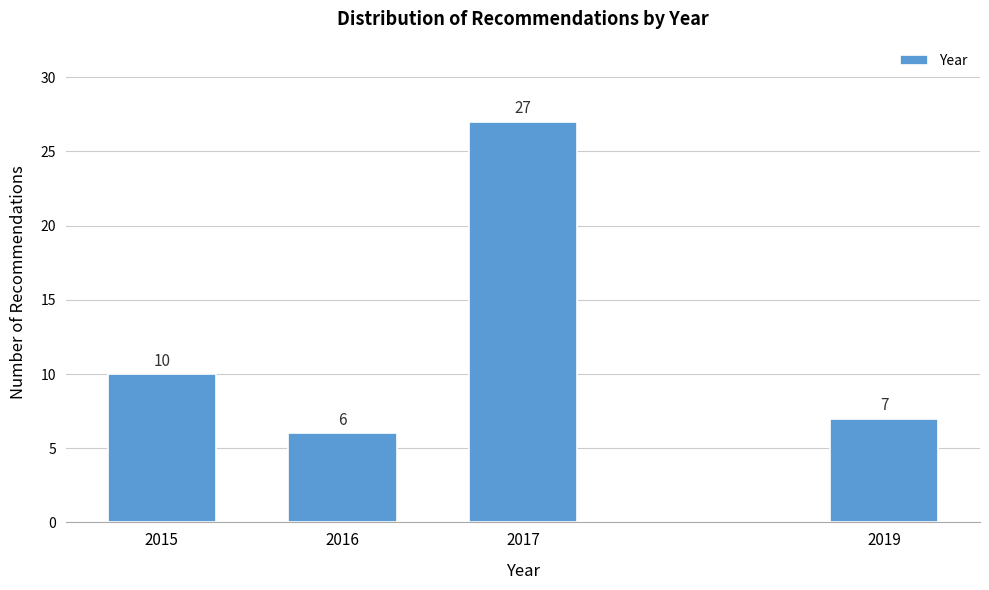

Reading left to right, extract all data points from this chart.

2015=10	2016=6	2017=27	2019=7